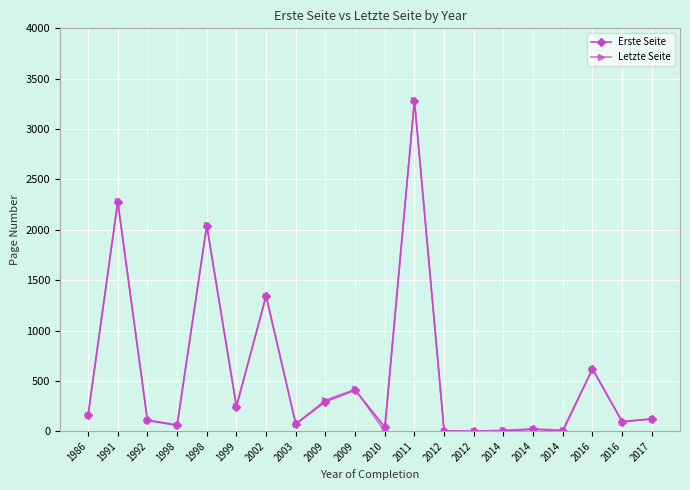

What is the difference between the maximum and minimum values in the Erste Seite series?

3281